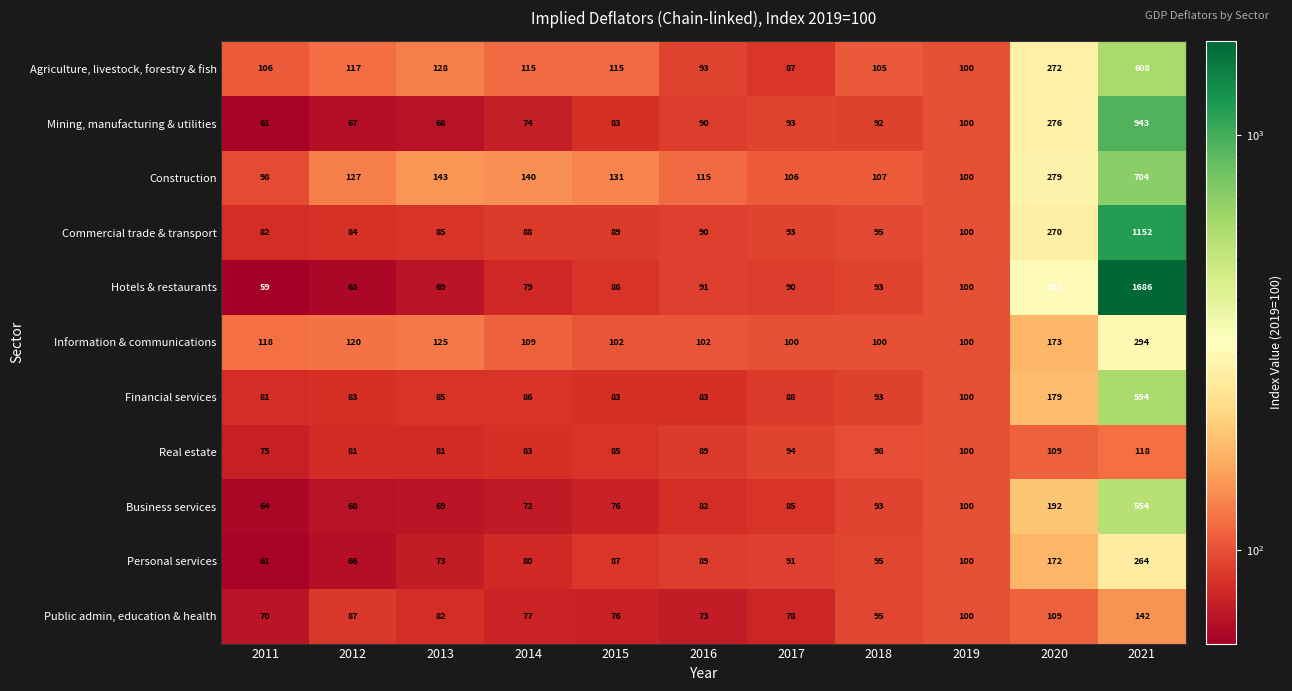

What is the difference between the second highest and second lowest values in the Personal services series?

106